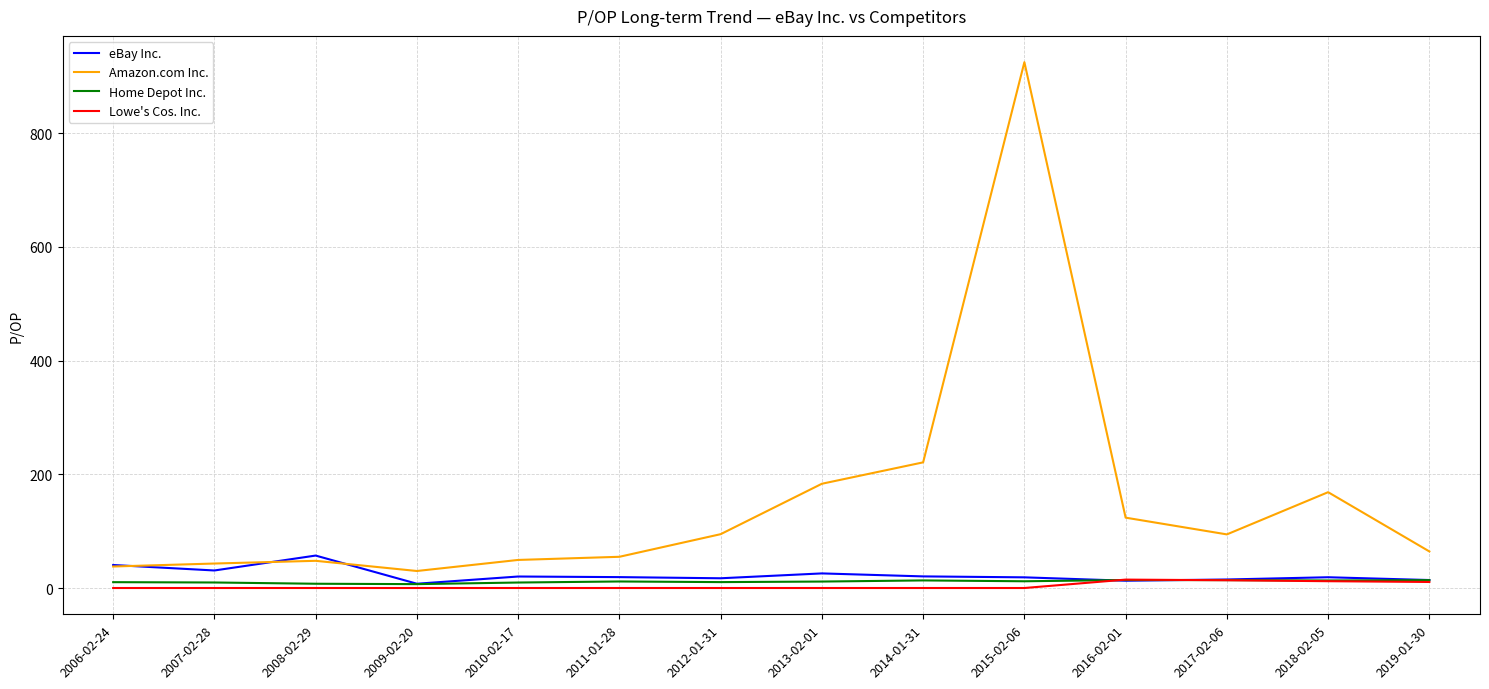

Is it true that eBay Inc. equals 57.1 at 2008-02-29?

True